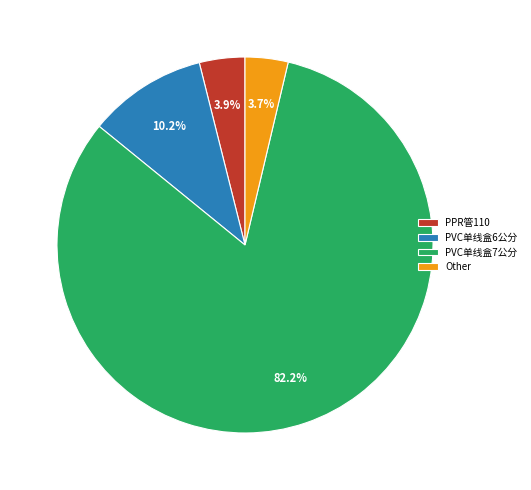

How many segments does this pie chart have?

4